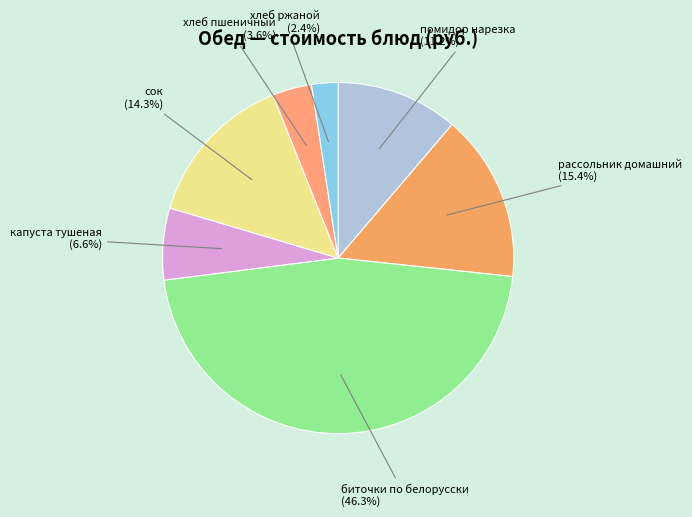

Count the number of slices in the pie.

7